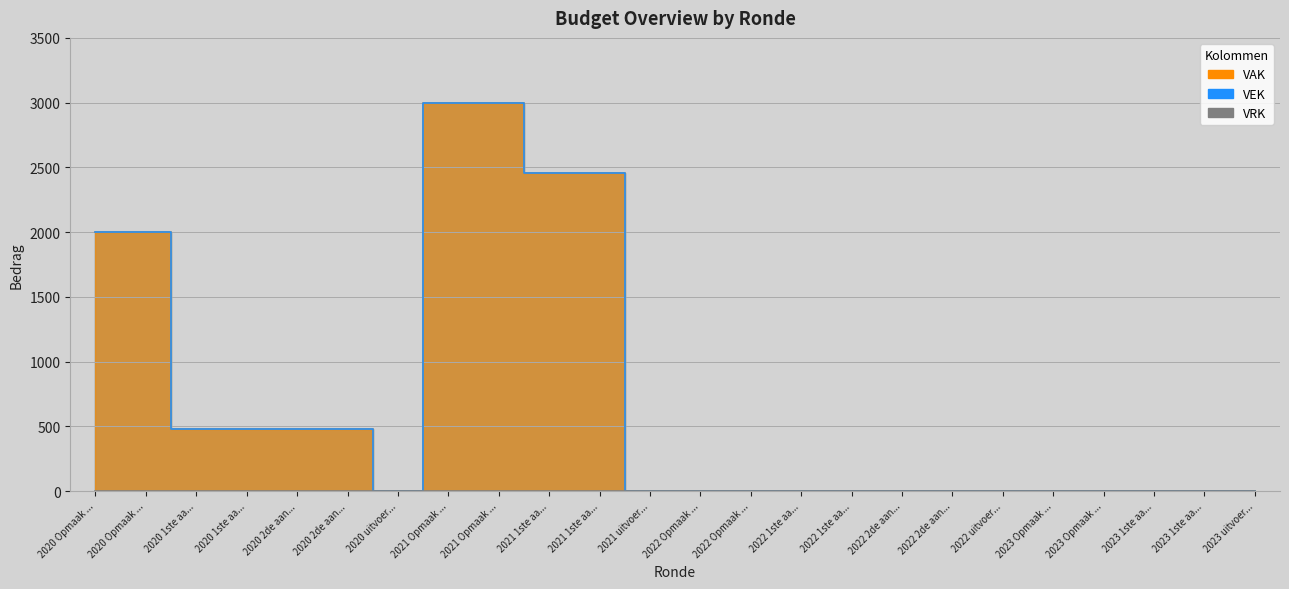

True or false: VEK and VAK intersect in this chart.

False